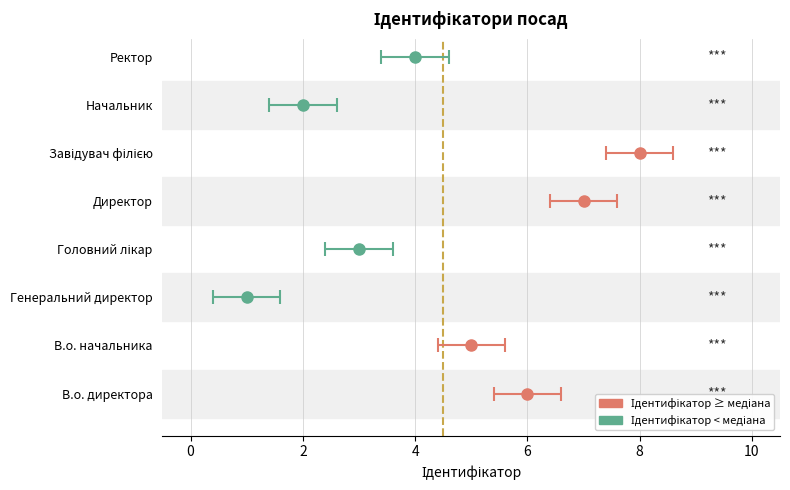

What is the change in value from Генеральний директор to Головний лікар?

+2